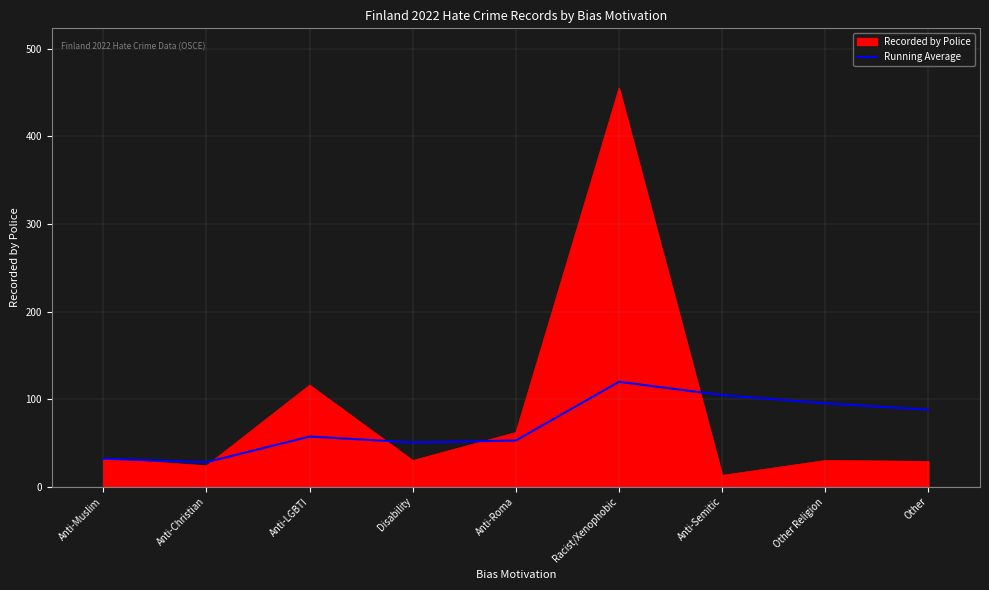

How many distinct data groups are displayed?

2